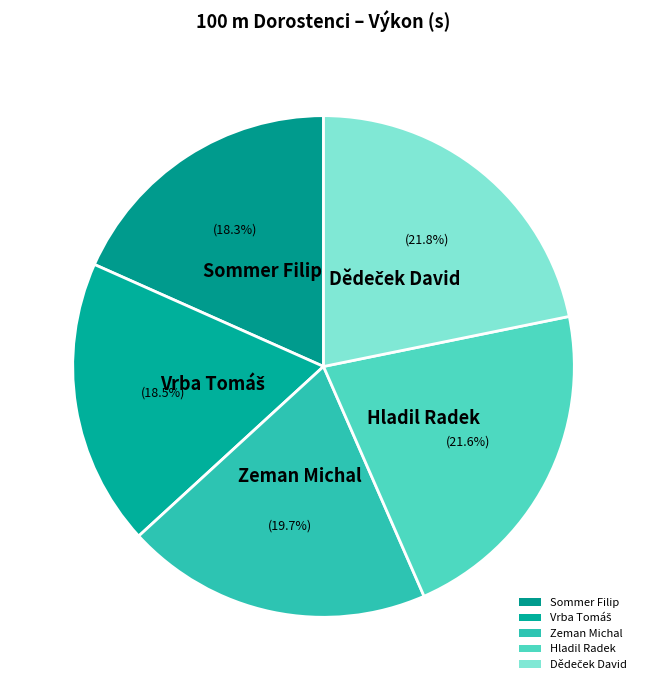

How many slices are in this pie chart?

5